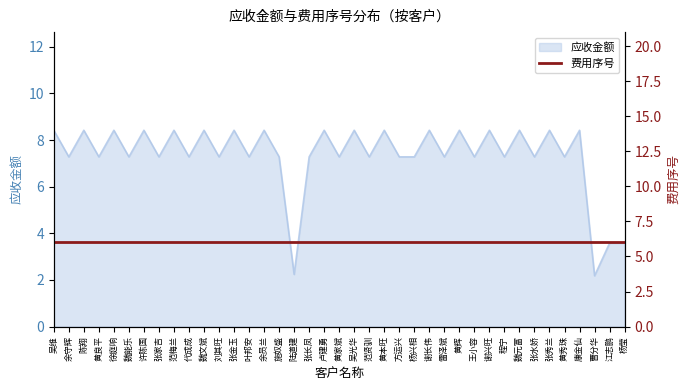

Reading left to right, transcribe all the data shown in this chart.

8.4	7.3	8.4	7.3	8.4	7.3	8.4	7.3	8.4	7.3	8.4	7.3	8.4	7.3	8.4	7.3	2.2	7.3	8.4	7.3	8.4	7.3	8.4	7.3	7.3	8.4	7.3	8.4	7.3	8.4	7.3	8.4	7.3	8.4	7.3	8.4	2.2	3.6	3.6